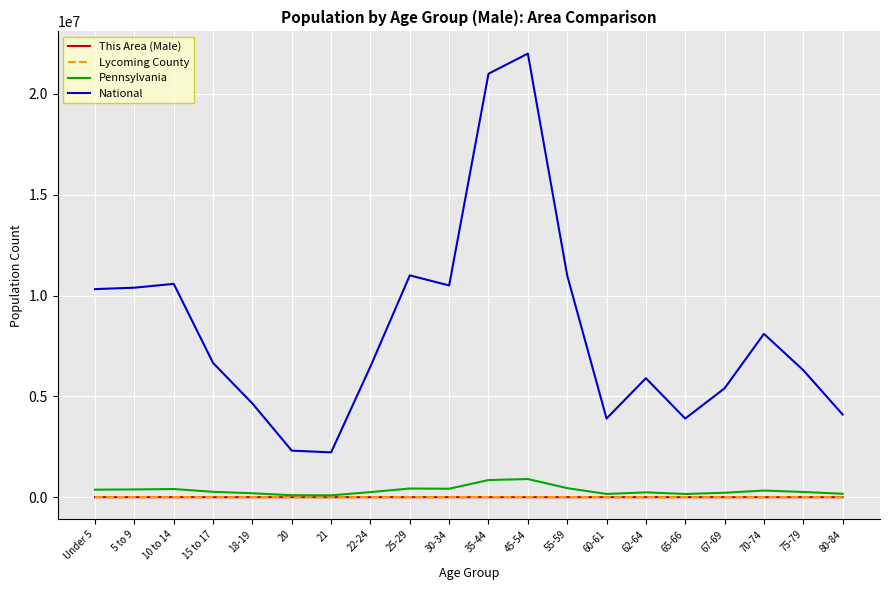

Which series changed the most between 20 and 22-24?

National